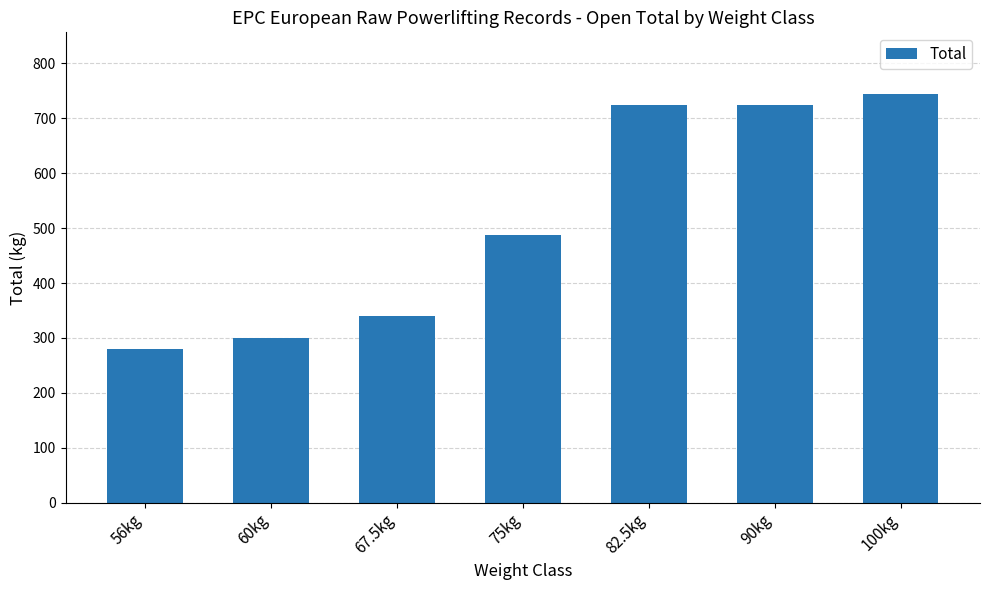

Which category has the lowest value across all series?

56kg